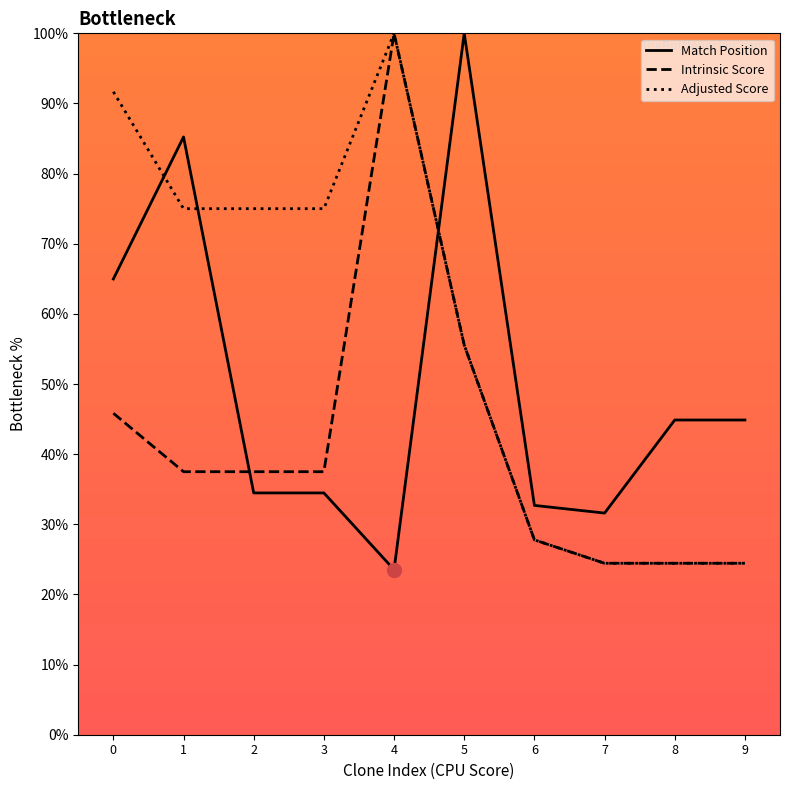

Is it true that Adjusted Score equals 75.0 at 2?

True